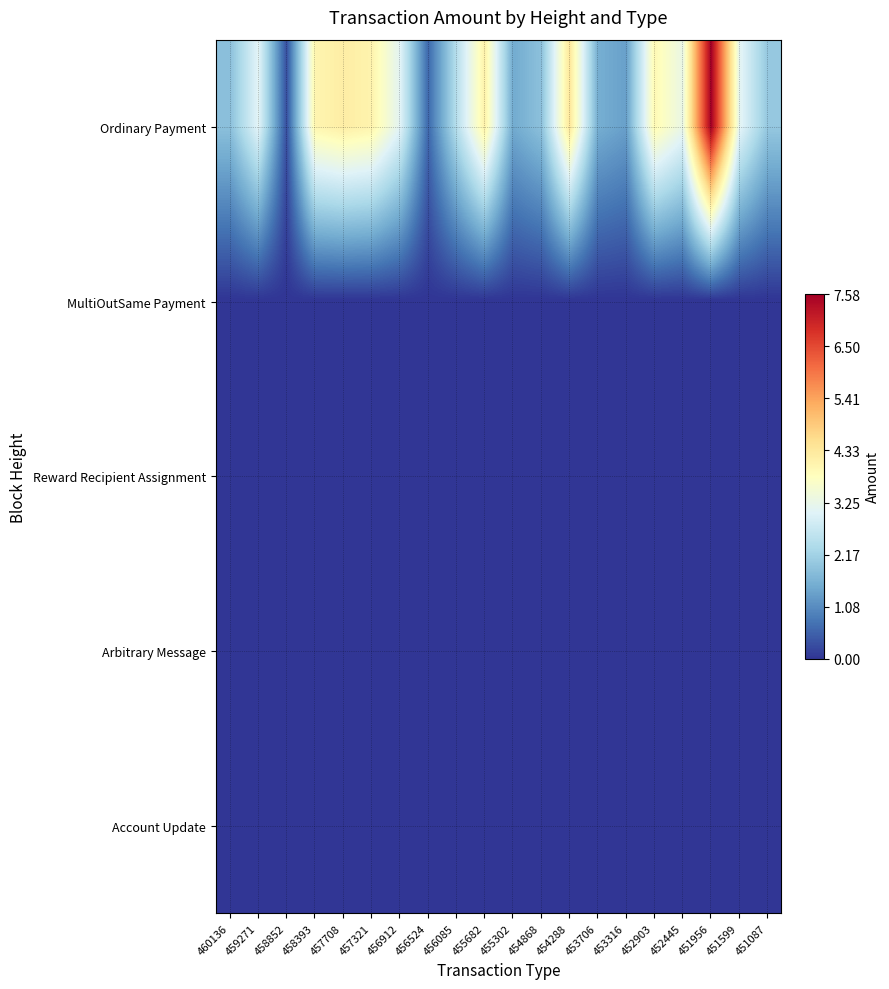

How many series are shown in this chart?

5